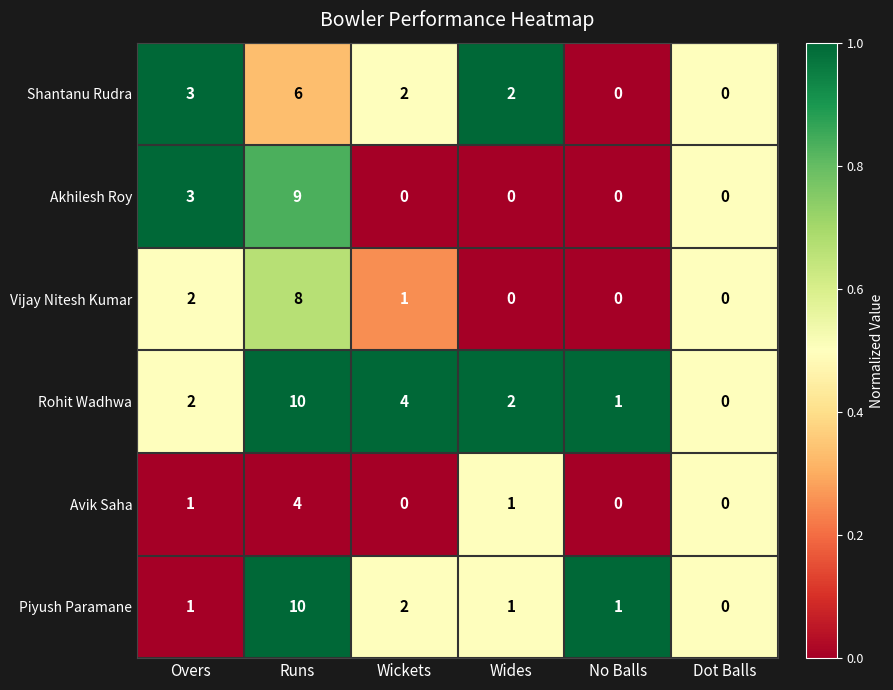

Count the Rohit Wadhwa values in the range 1 to 4.

4